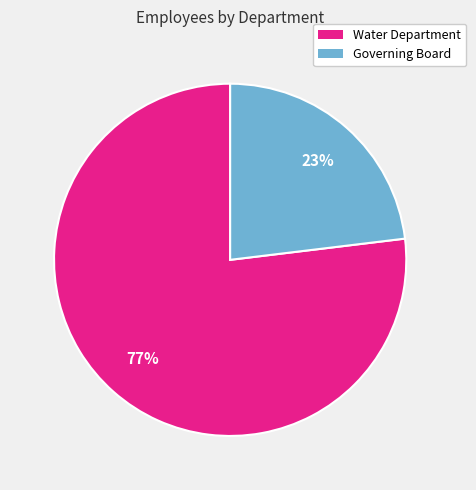

What is the largest slice in the pie chart?

Water Department